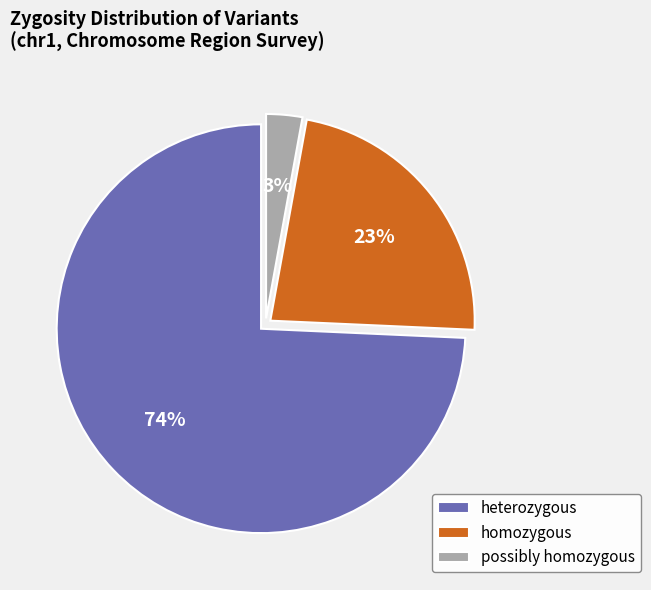

Between homozygous and possibly homozygous, which is larger?

homozygous